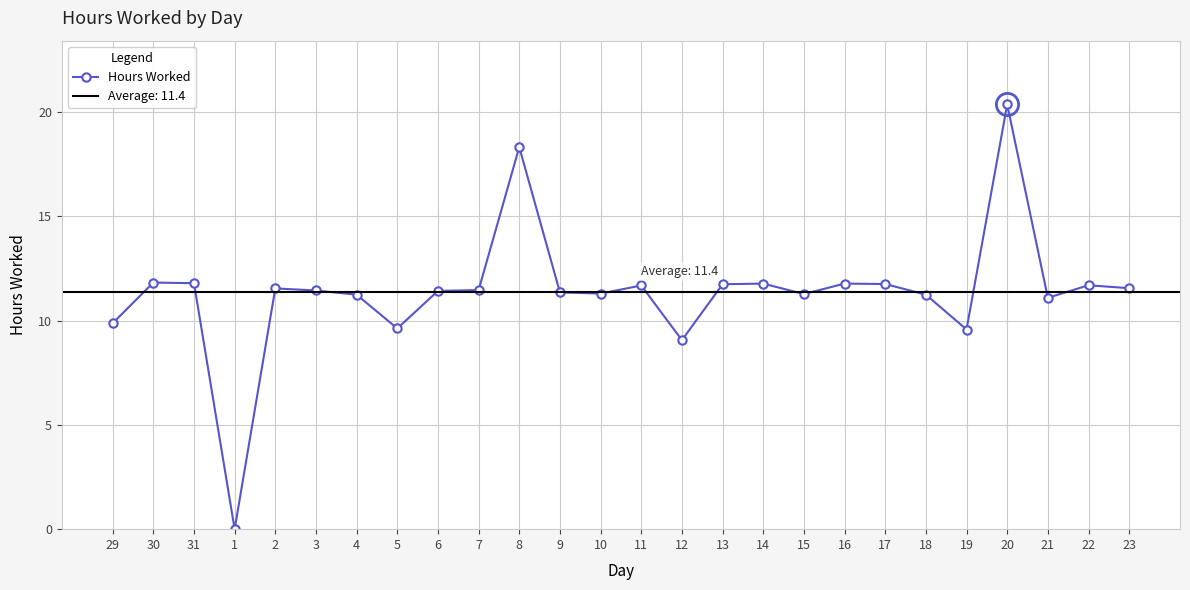

Reading left to right, extract all data points from this chart.

29=9.9	30=11.8	31=11.8	1=0.0	2=11.5	3=11.4	4=11.2	5=9.6	6=11.4	7=11.5	8=18.3	9=11.3	10=11.3	11=11.7	12=9.1	13=11.7	14=11.8	15=11.3	16=11.8	17=11.8	18=11.2	19=9.6	20=20.4	21=11.1	22=11.7	23=11.6